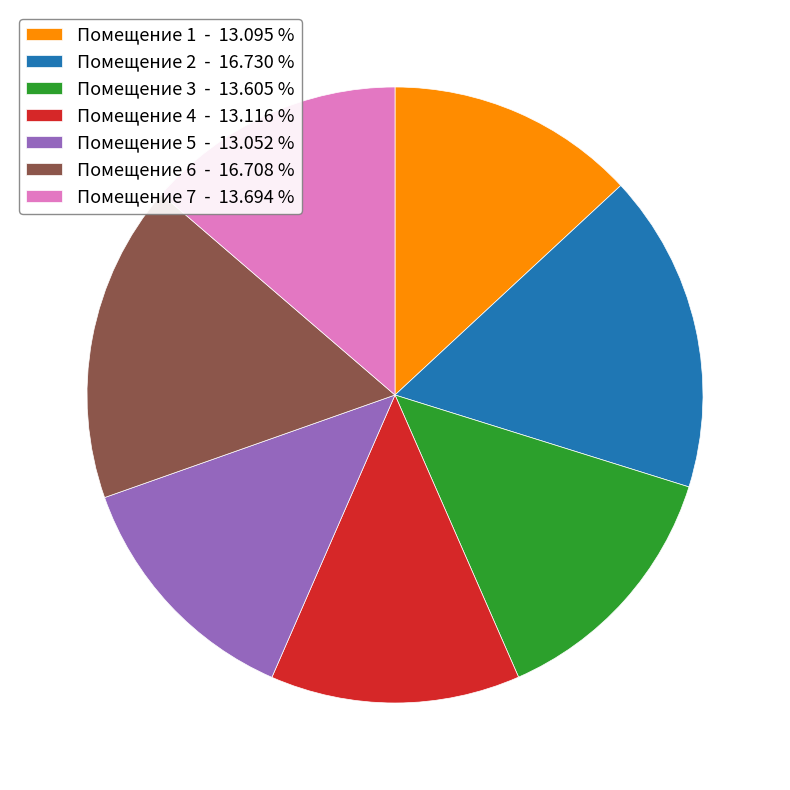

Between Помещение 3 - 13.605 % and Помещение 1 - 13.095 %, which is larger?

Помещение 3 - 13.605 %